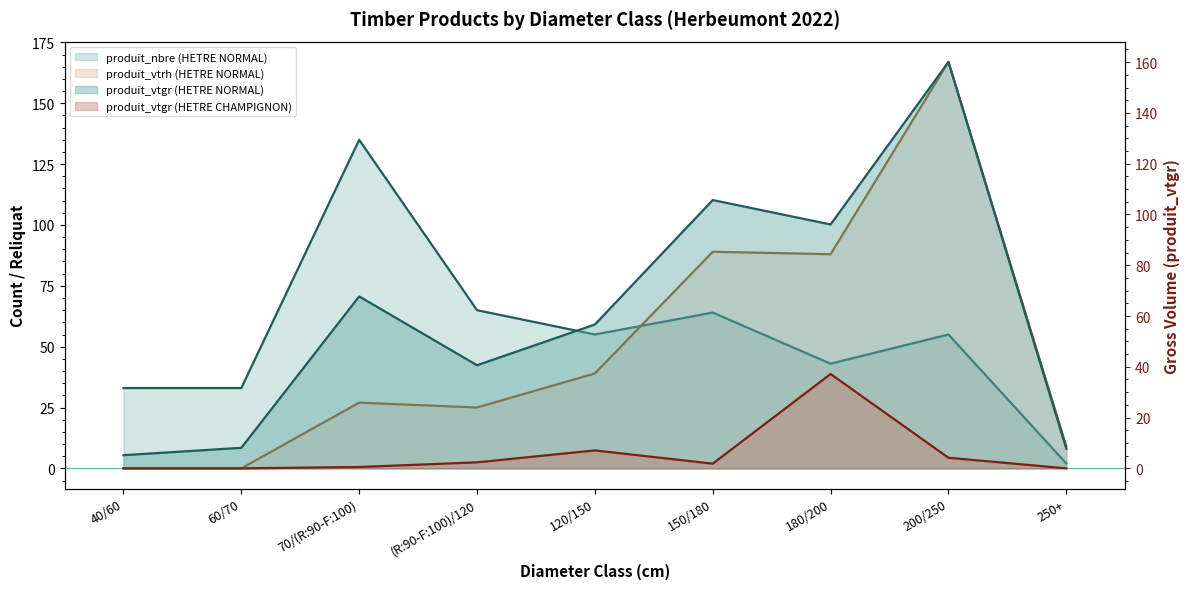

What is the highest value of the produit_nbre (HETRE NORMAL) (line) series?

135.0